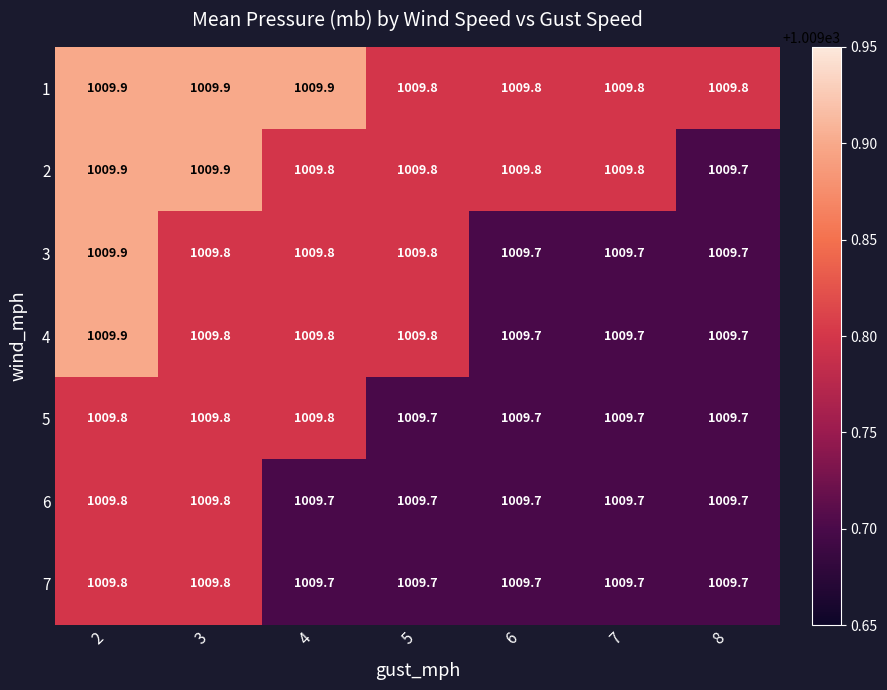

True or false: 6 has a value of 1009.7 at 4.

True